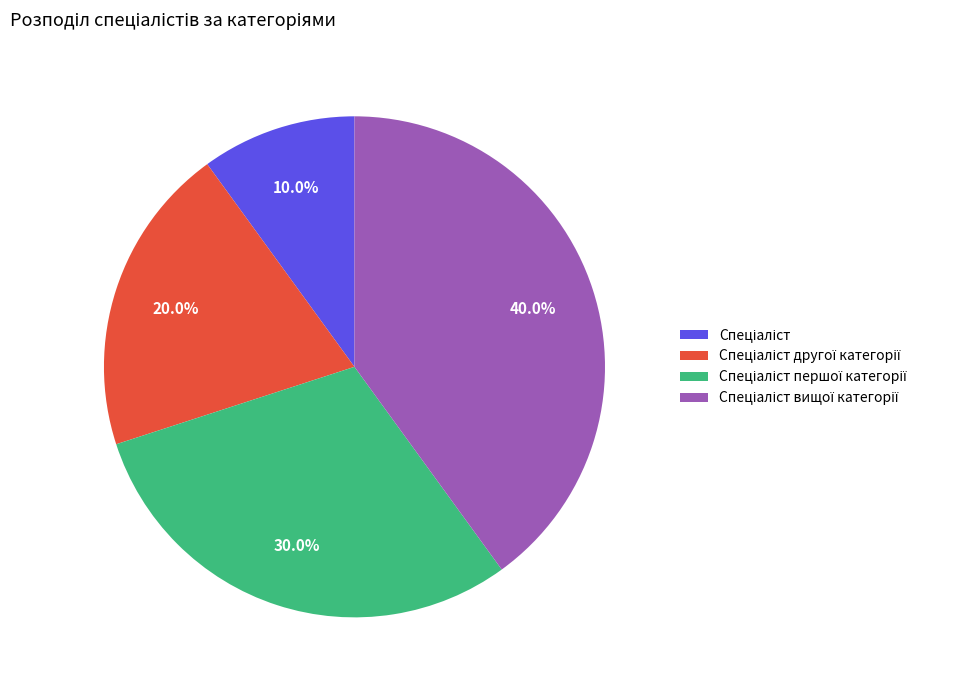

Is there any slice that represents more than half of the pie?

No